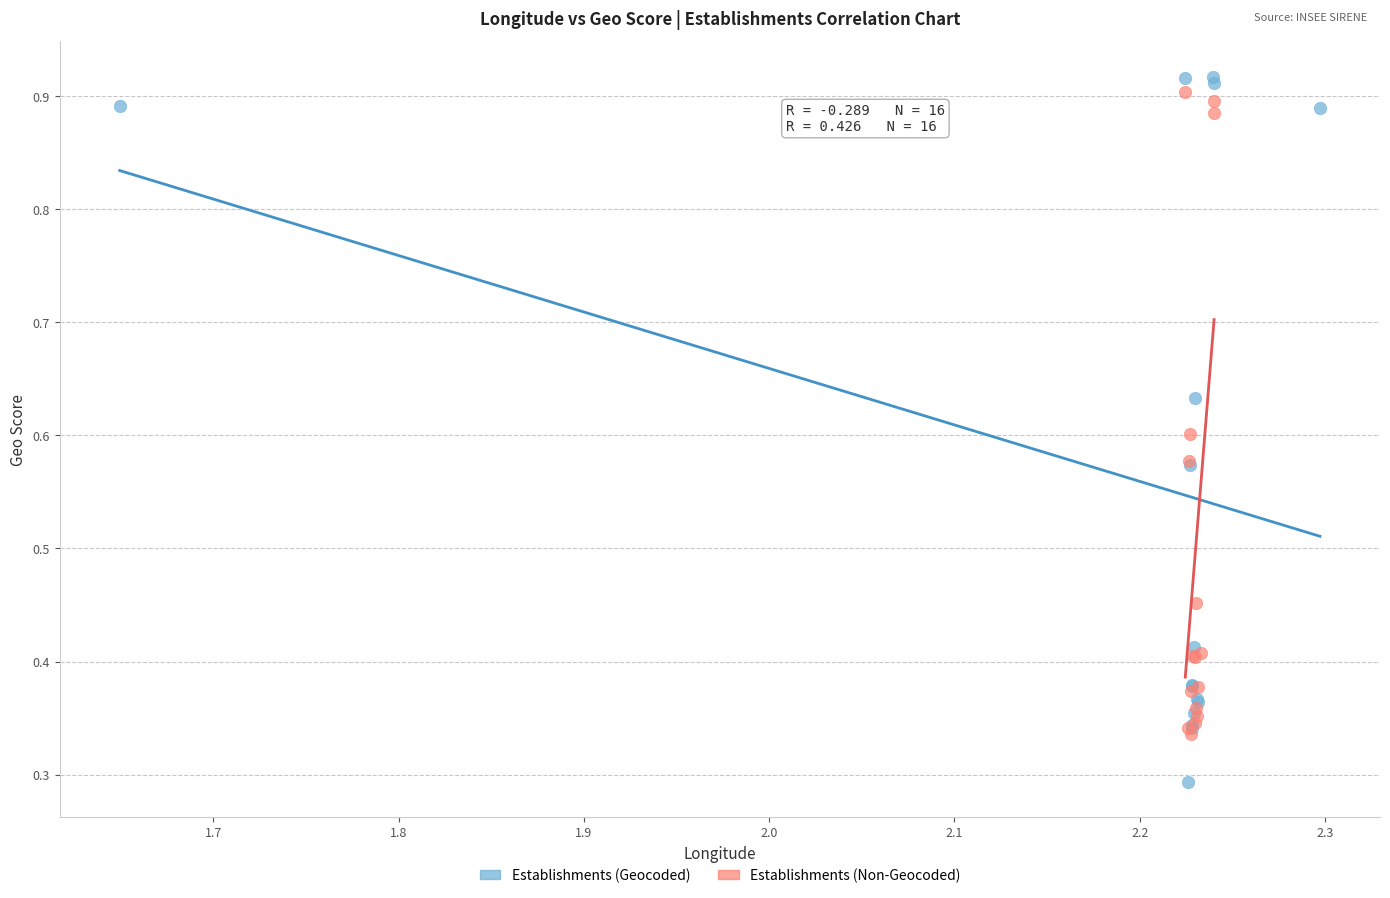

Which series contains the highest Y value?

Establishments (Geocoded)